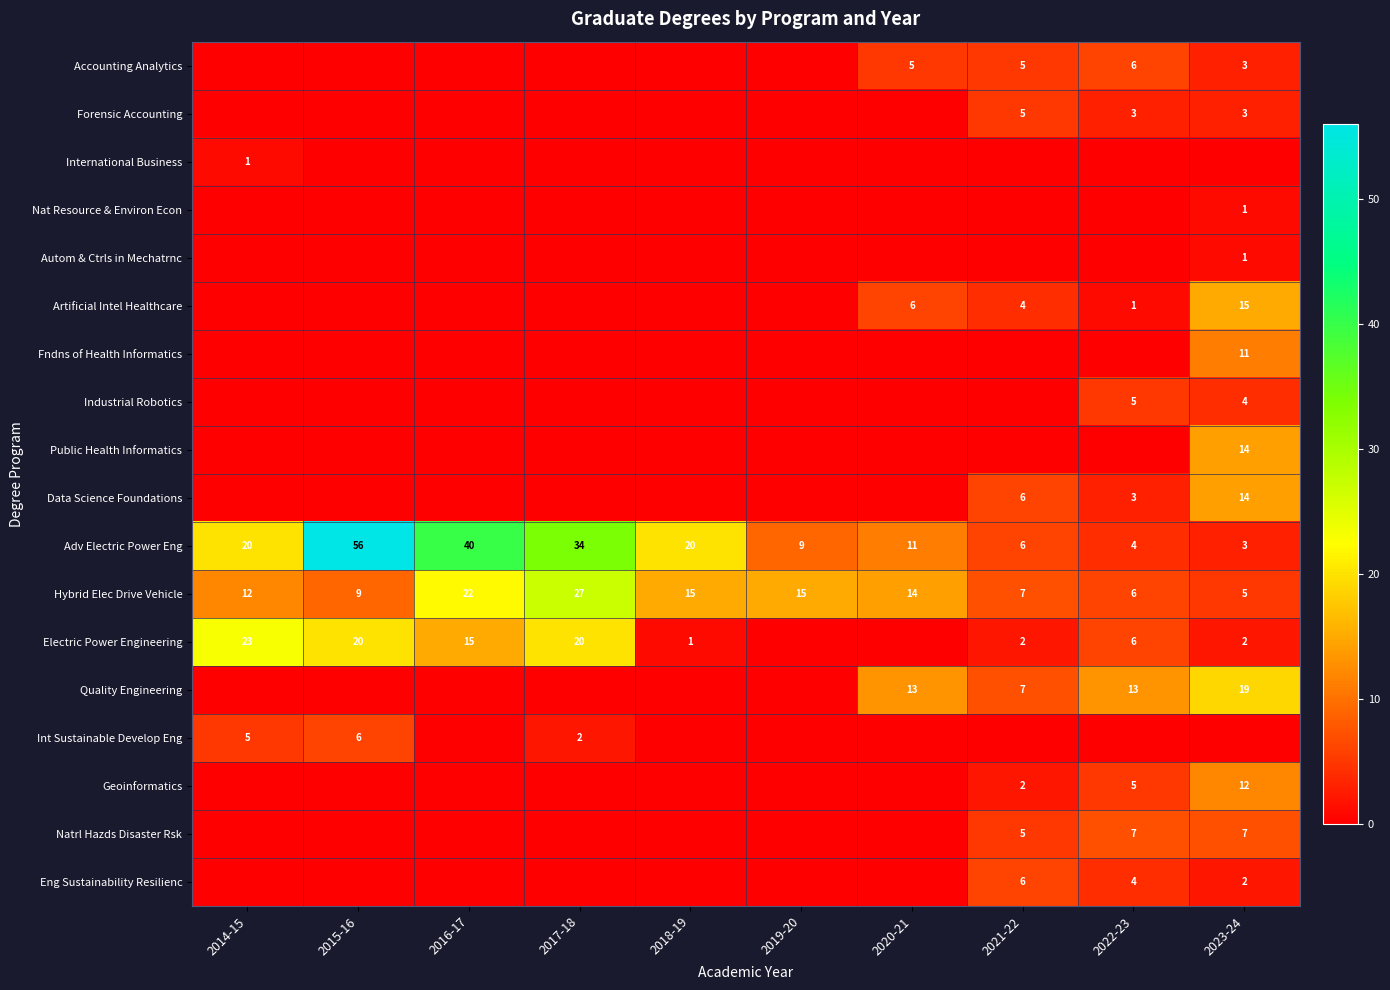

The value of Hybrid Elec Drive Vehicle at 2016-17 is 10. True or false?

False